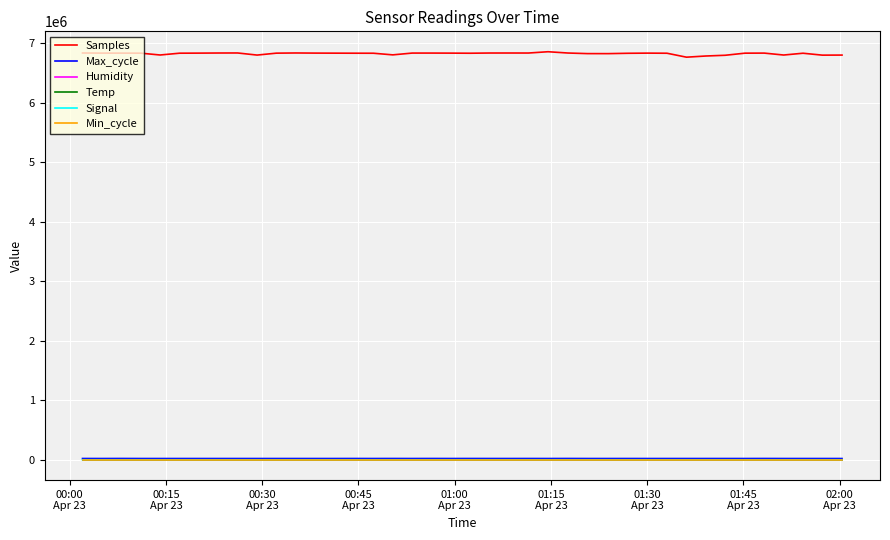

True or false: Samples and Humidity intersect in this chart.

False